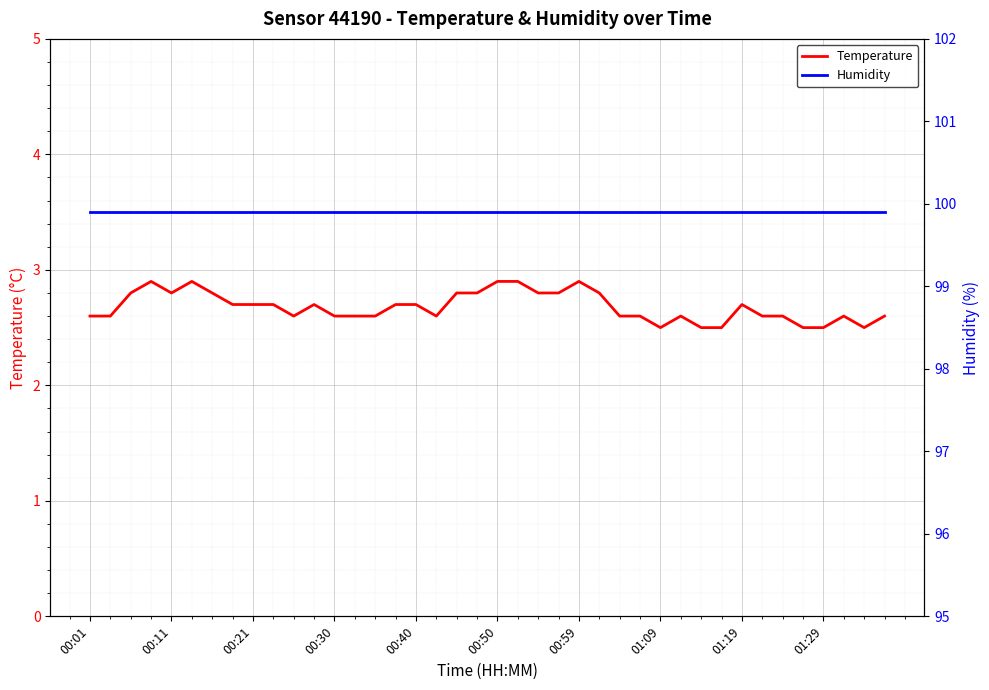

True or false: Temperature has a value of 2.5 at 01:09.

True